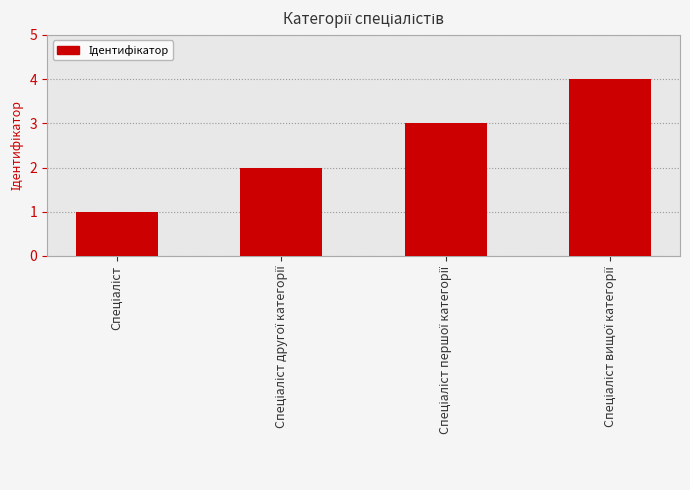

What is the maximum value shown in the chart?

4